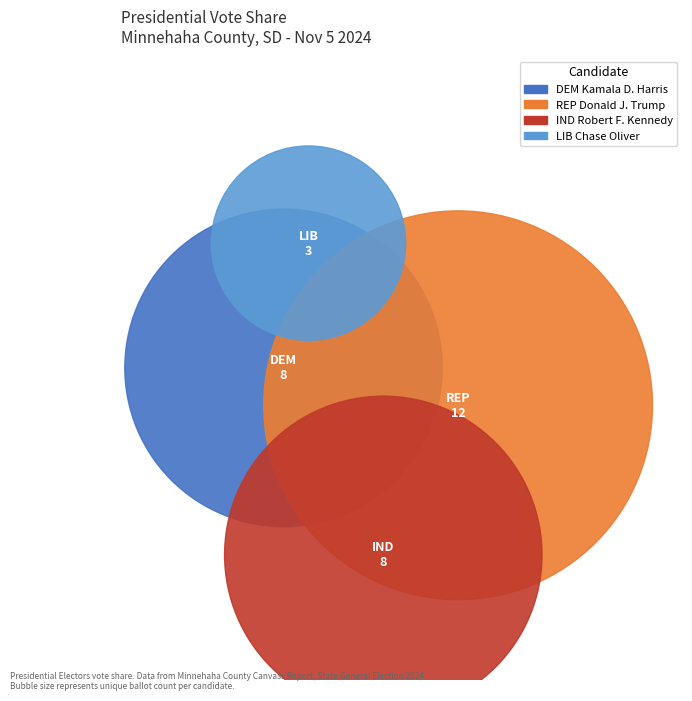

Rank the categories by value from lowest to highest.

LIB Chase Oliver/ Mike ter Maat, DEM Kamala D. Harris/ Tim Walz, IND Robert F. Kennedy, Jr., REP Donald J. Trump/ JD Vance